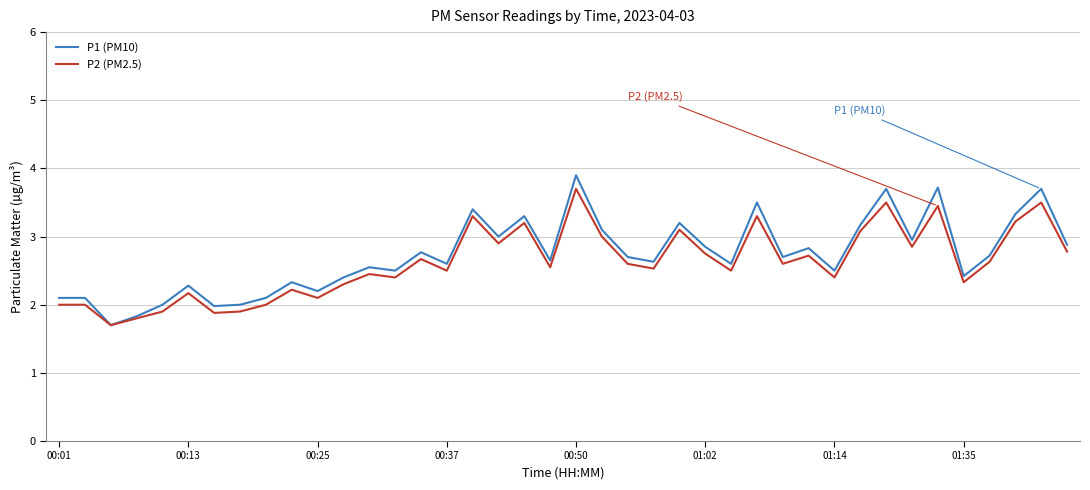

Is this an area chart (filled region under the line)?

No